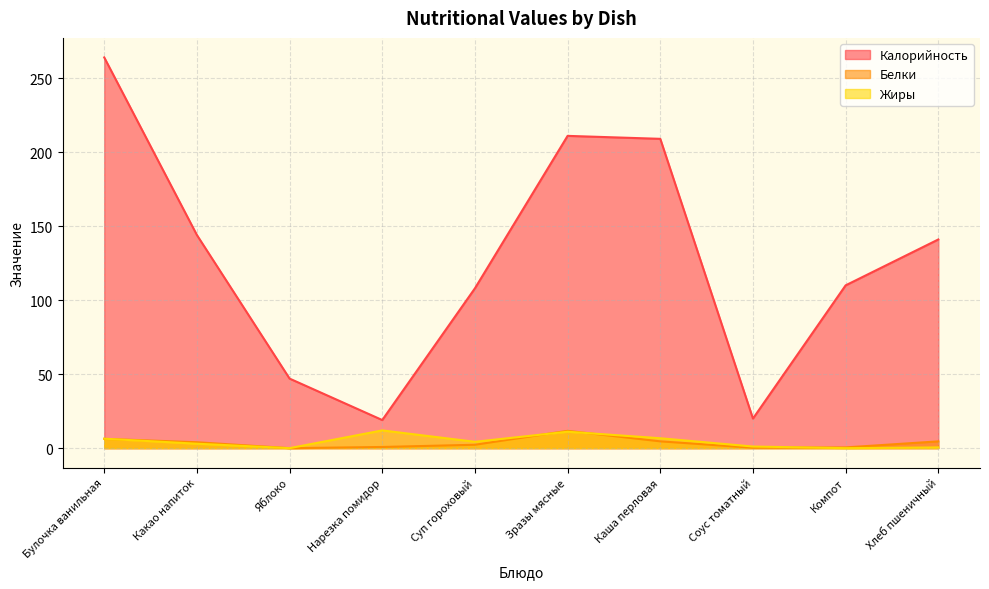

Where is the first local minimum for Жиры?

Яблоко